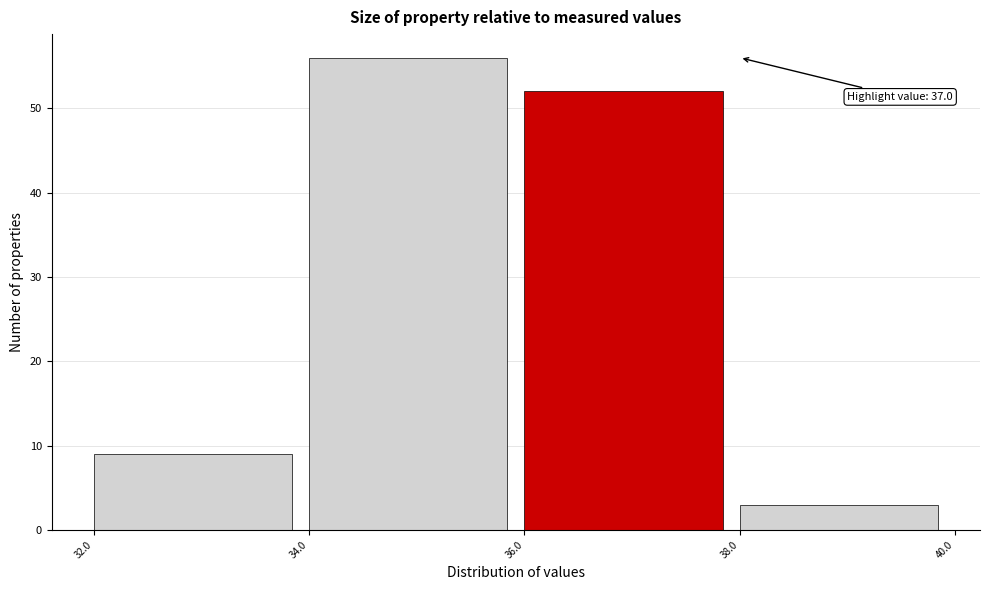

Over which range of the x-axis is the bar tallest?

34.0 to 36.0